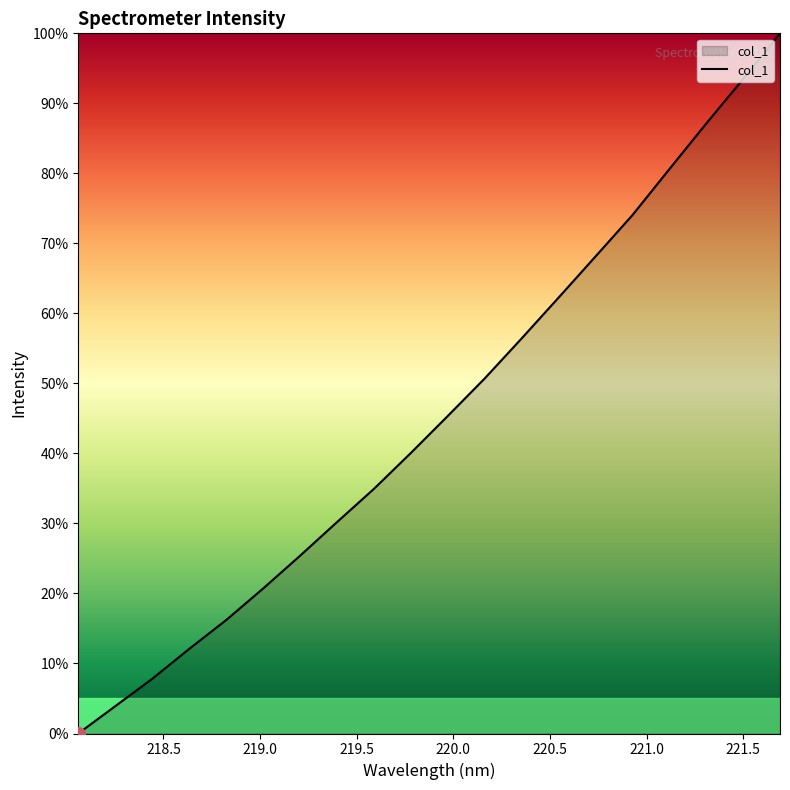

Reading left to right, extract all data points from this chart.

0.0	3.9	7.8	12.1	16.2	20.7	25.4	30.2	34.9	40.1	45.3	50.7	56.4	62.2	68.1	74.0	80.6	87.1	93.5	100.0